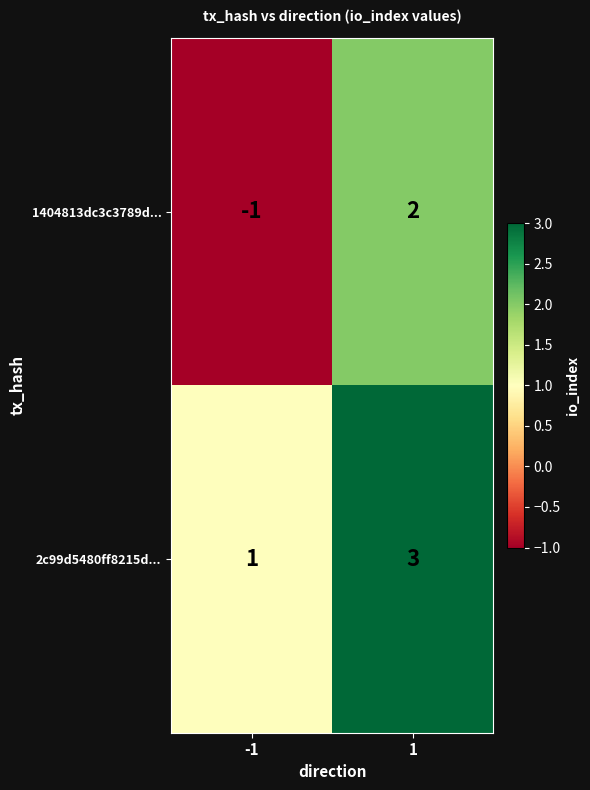

What is the difference between the highest and lowest values at 1?

1